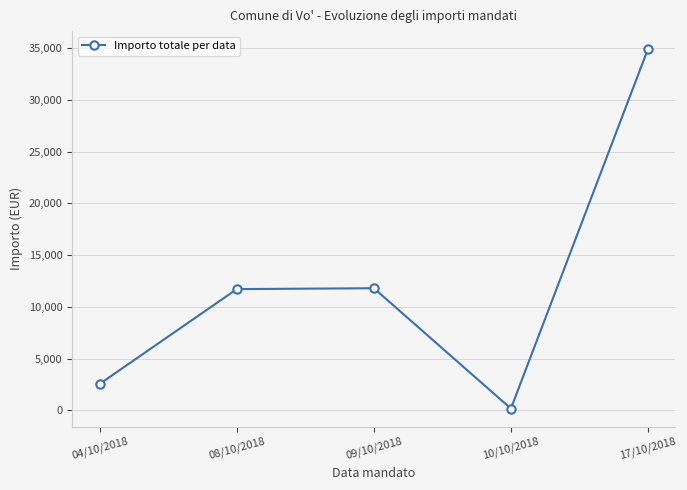

What is the value of the 1st point from the left?

2563.1